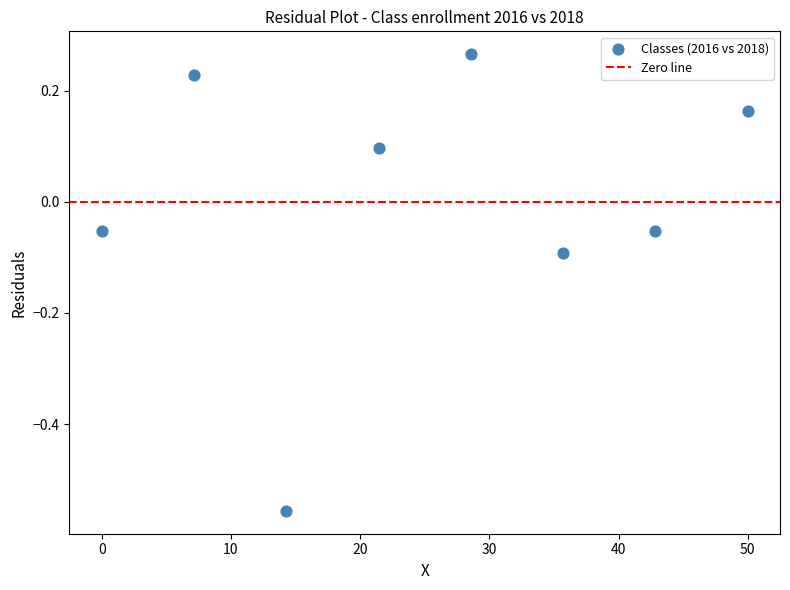

What is the range of X values (max minus min)?

50.0